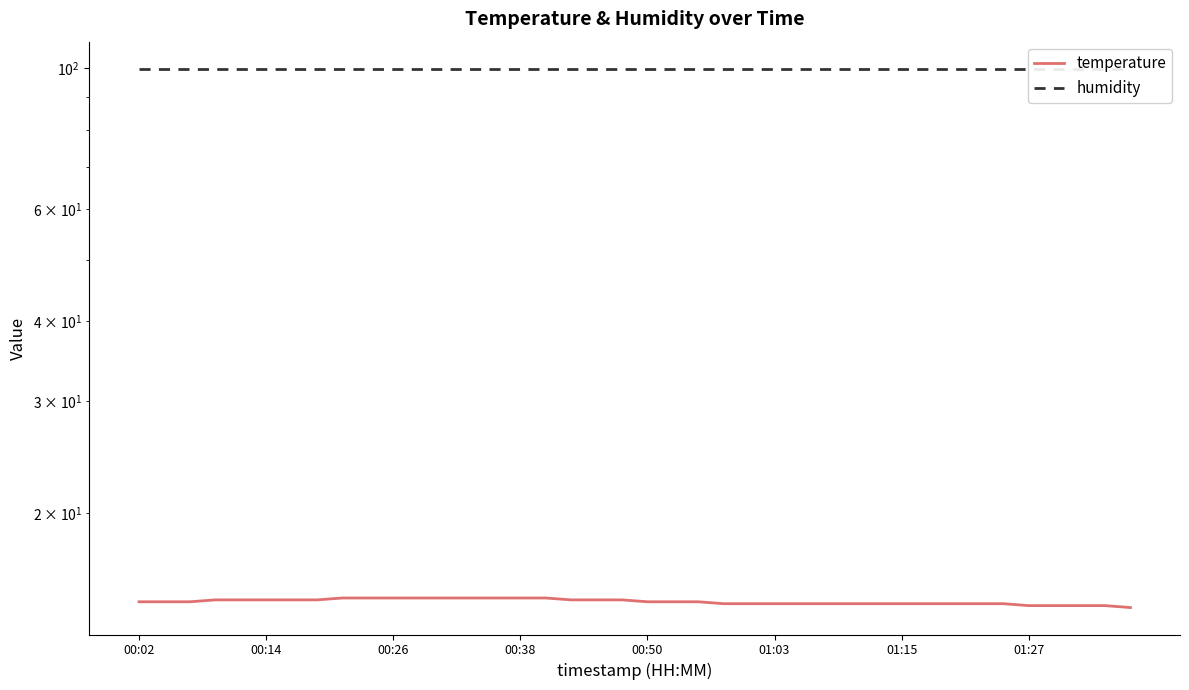

Which series has the largest total across all categories?

humidity